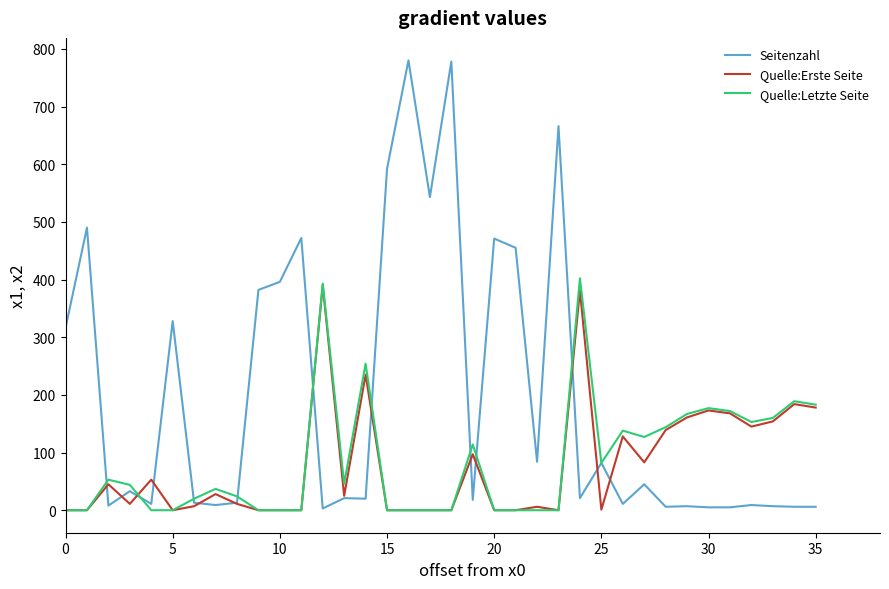

What is the difference between the maximum and second lowest values in the Seitenzahl series?

775